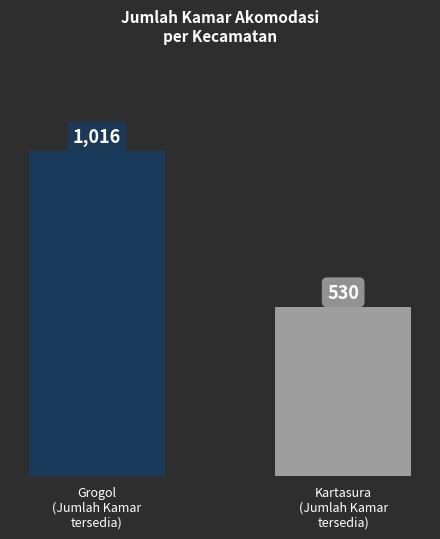

At which category does the chart reach its peak across all series?

Grogol
(Jumlah Kamar
tersedia)